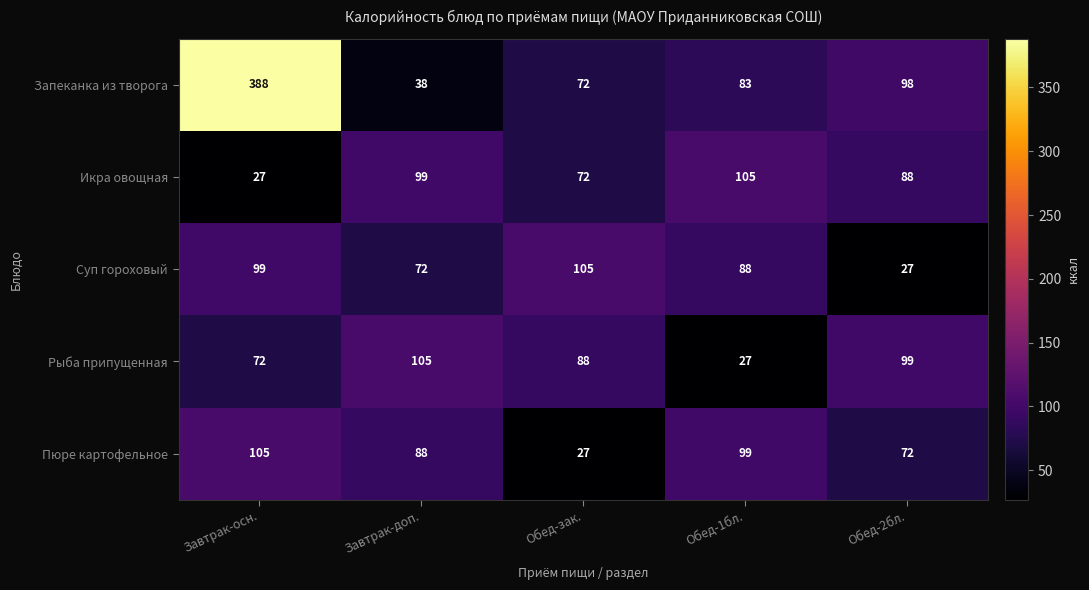

List the labels in order of Суп гороховый value, largest first.

Обед-зак., Завтрак-осн., Обед-1бл., Завтрак-доп., Обед-2бл.